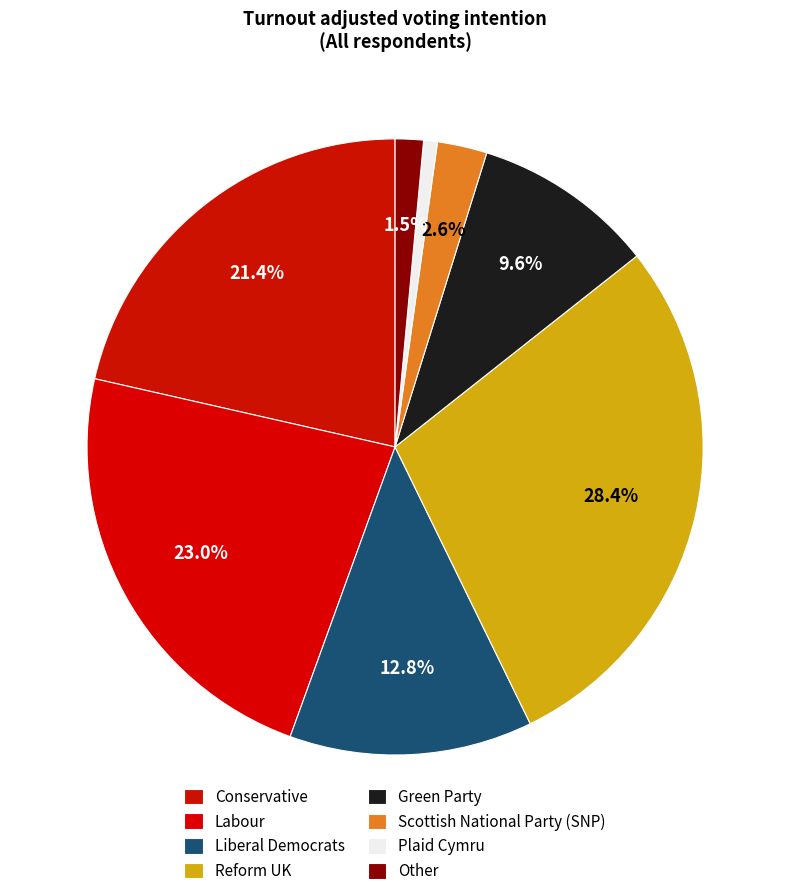

To the nearest percent, what is the average slice percentage?

12%